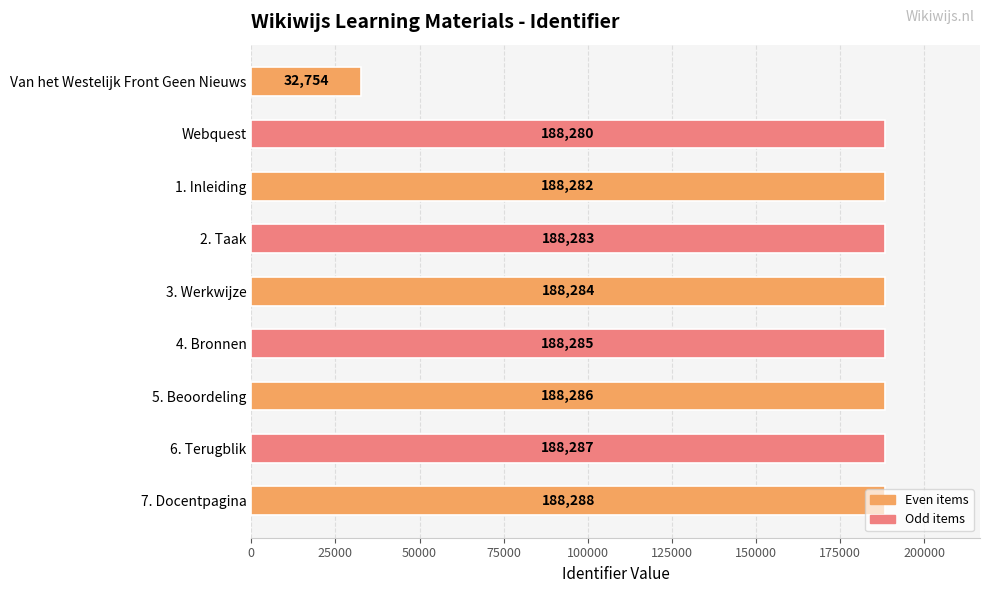

Approximately how many times larger is the value at 7. Docentpagina compared to 3. Werkwijze?

1.0